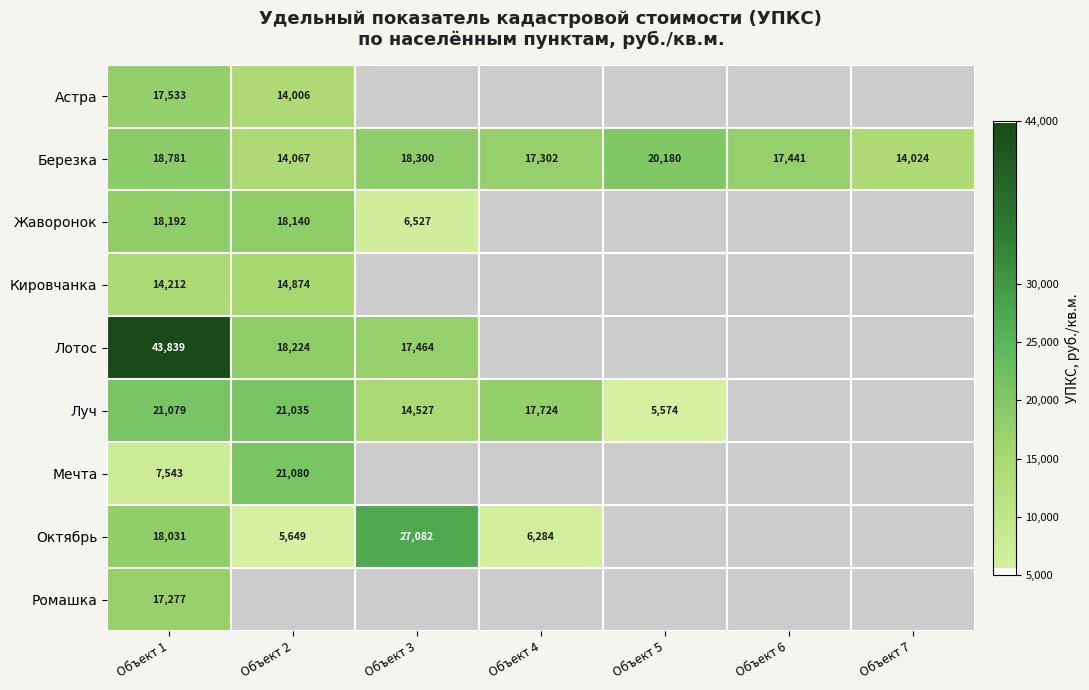

At which category is the sum across all series the highest?

Объект 1